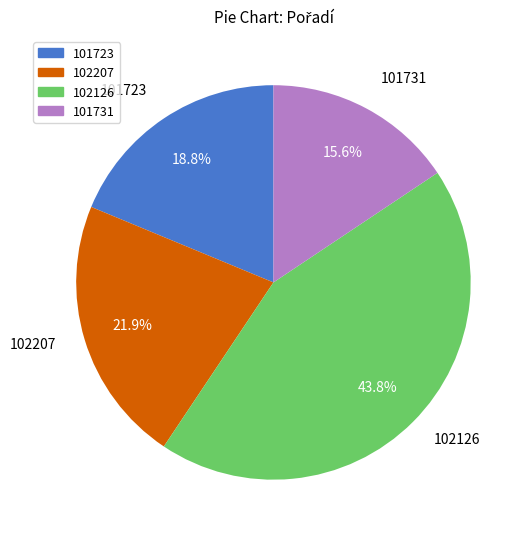

Is there any slice that represents more than half of the pie?

No